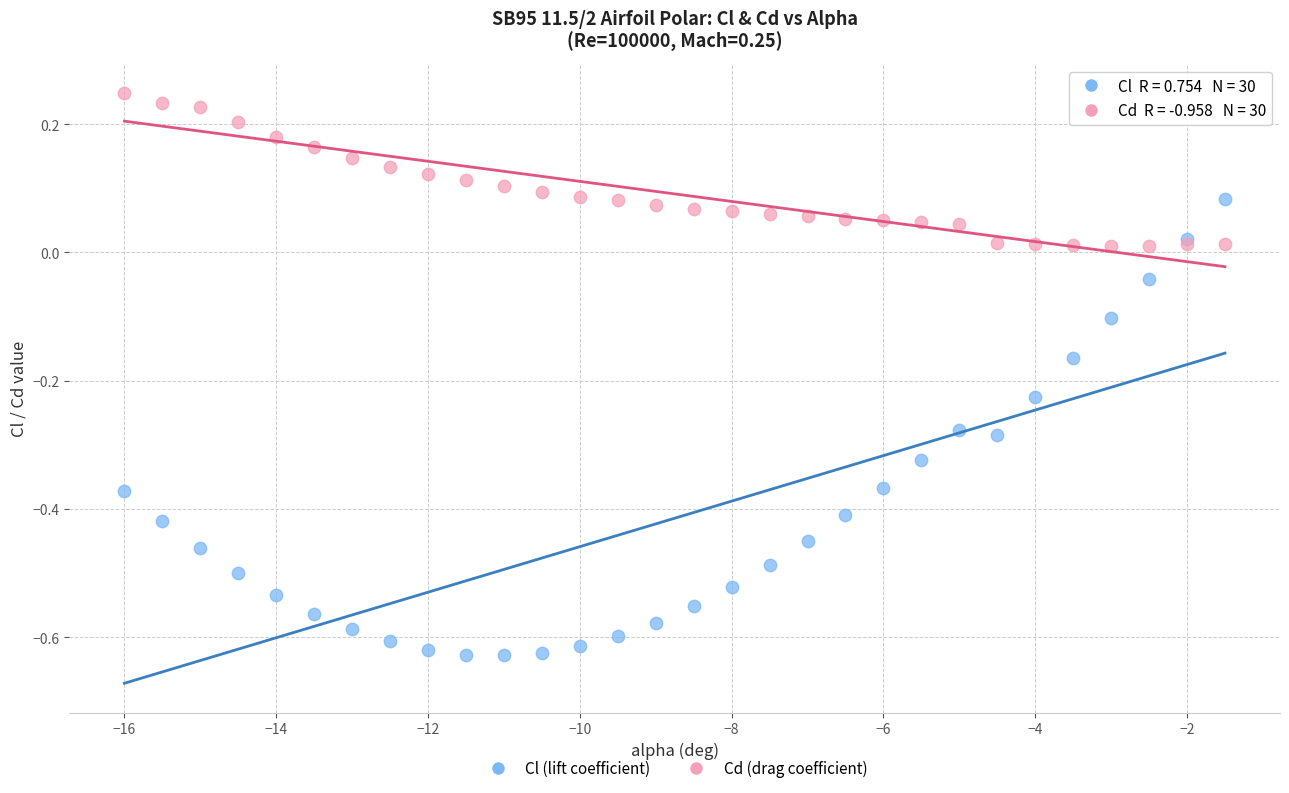

What is the X range (max minus min) for the scatter plot?

14.5